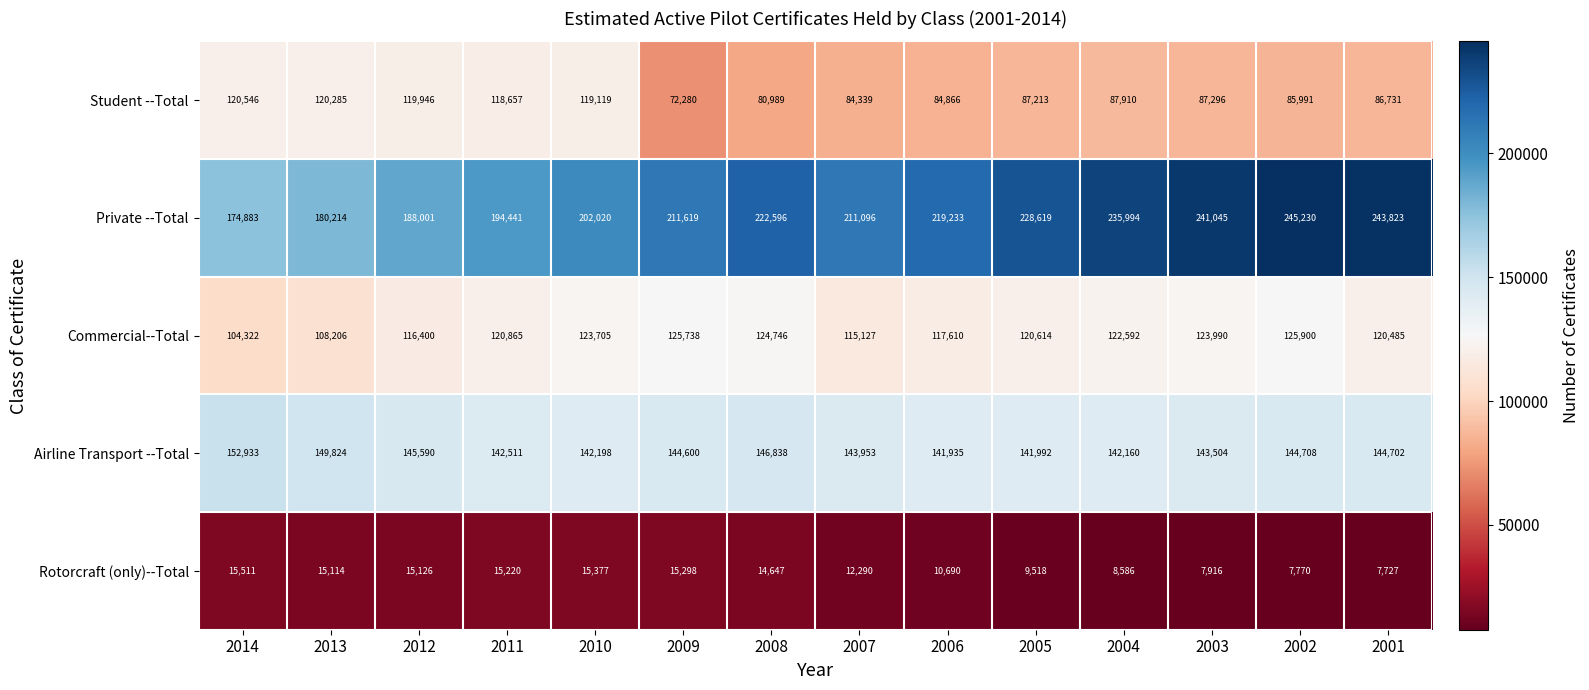

Which series has the largest range (max minus min)?

Private --Total